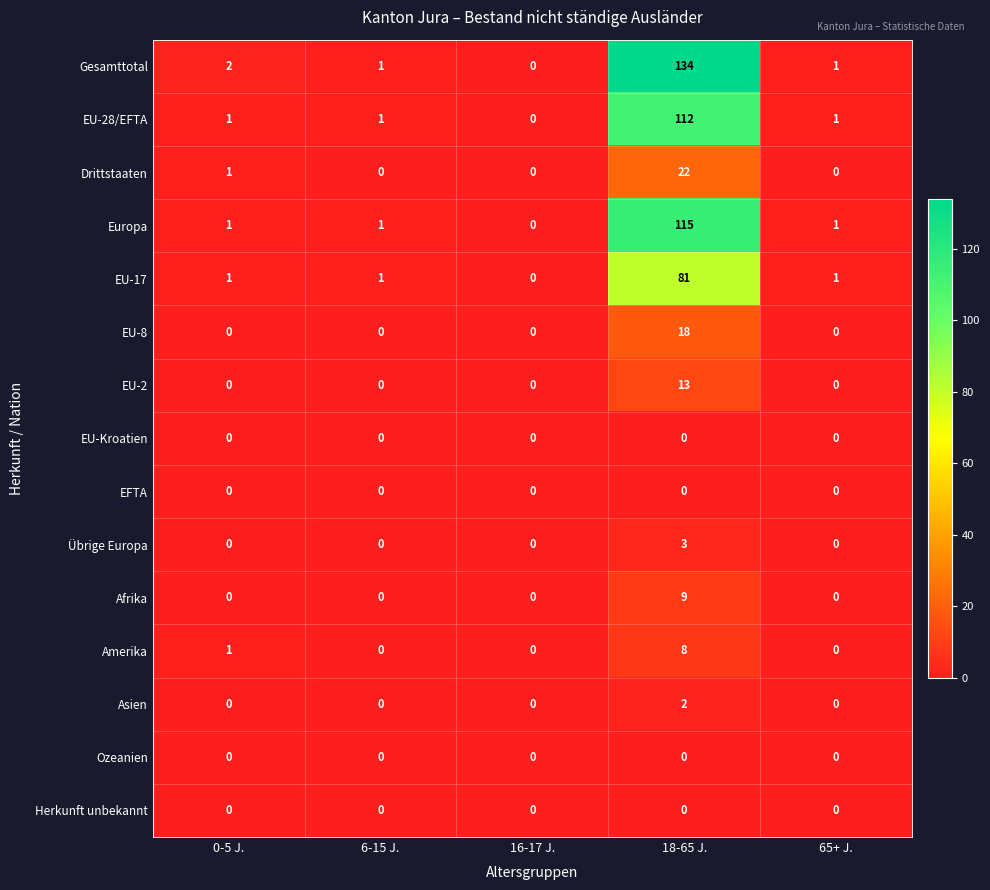

Which series has the widest spread of values?

Gesamttotal